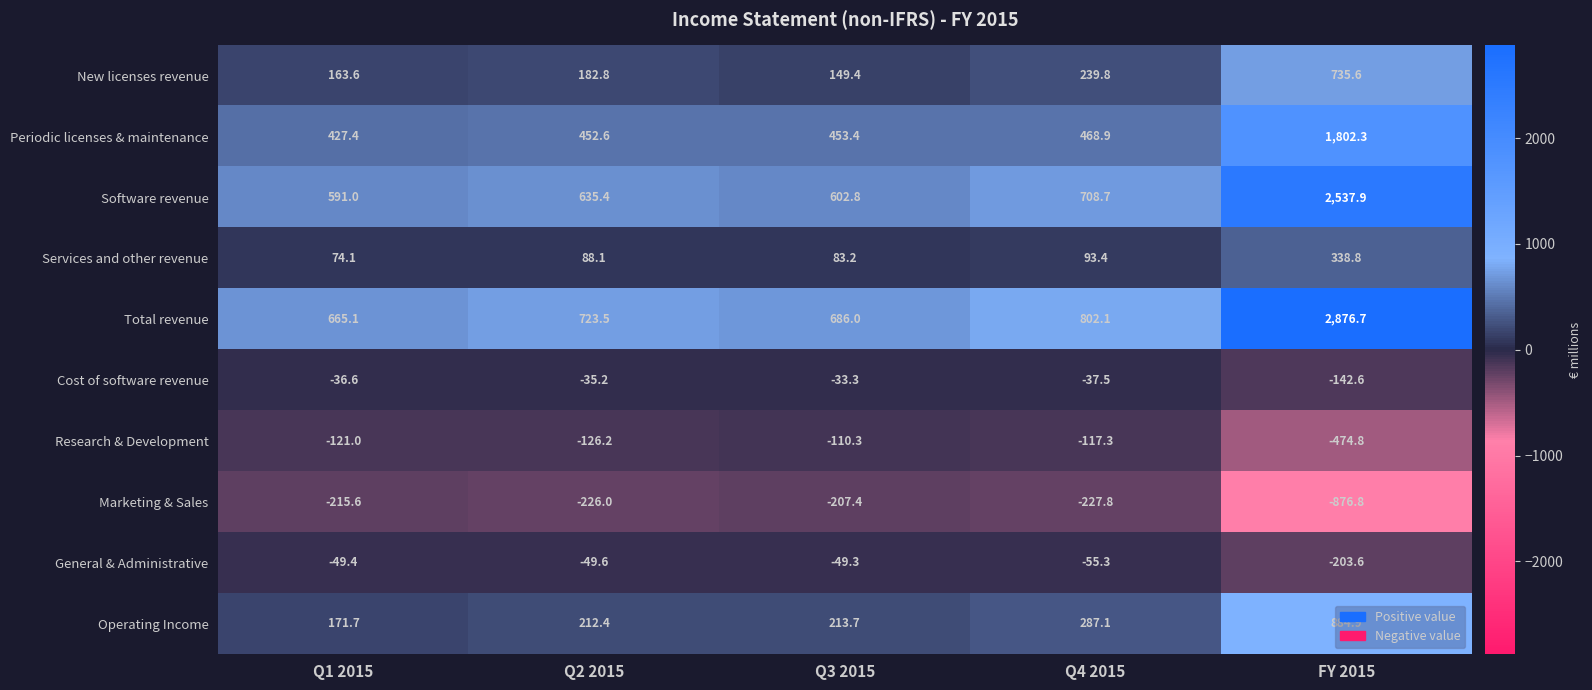

What is the sum of all Research & Development values?

-949.6